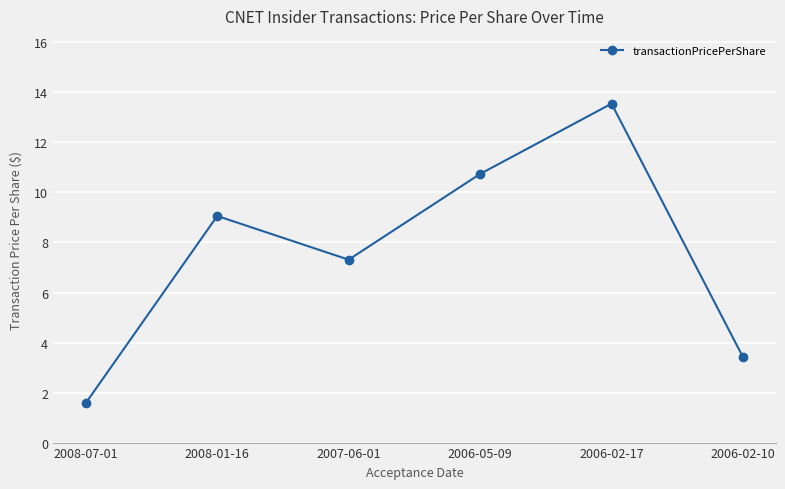

How many interior local valleys (lower than both neighbors) does the data have?

1